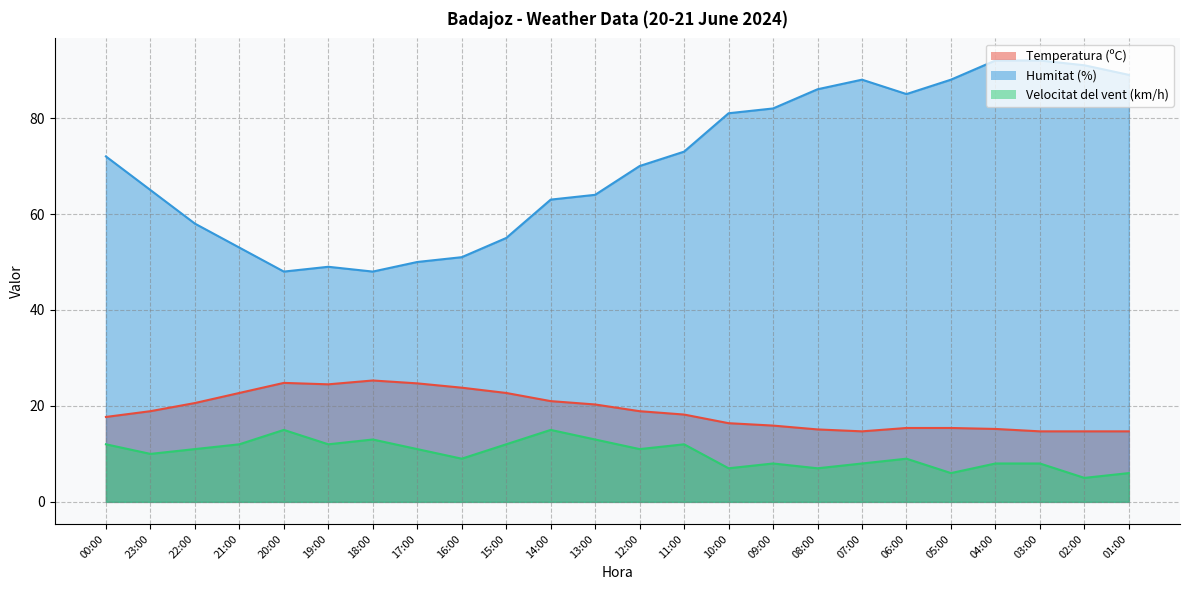

The Velocitat del vent (km/h) series shows 18.4 at 17:00. True or false?

False